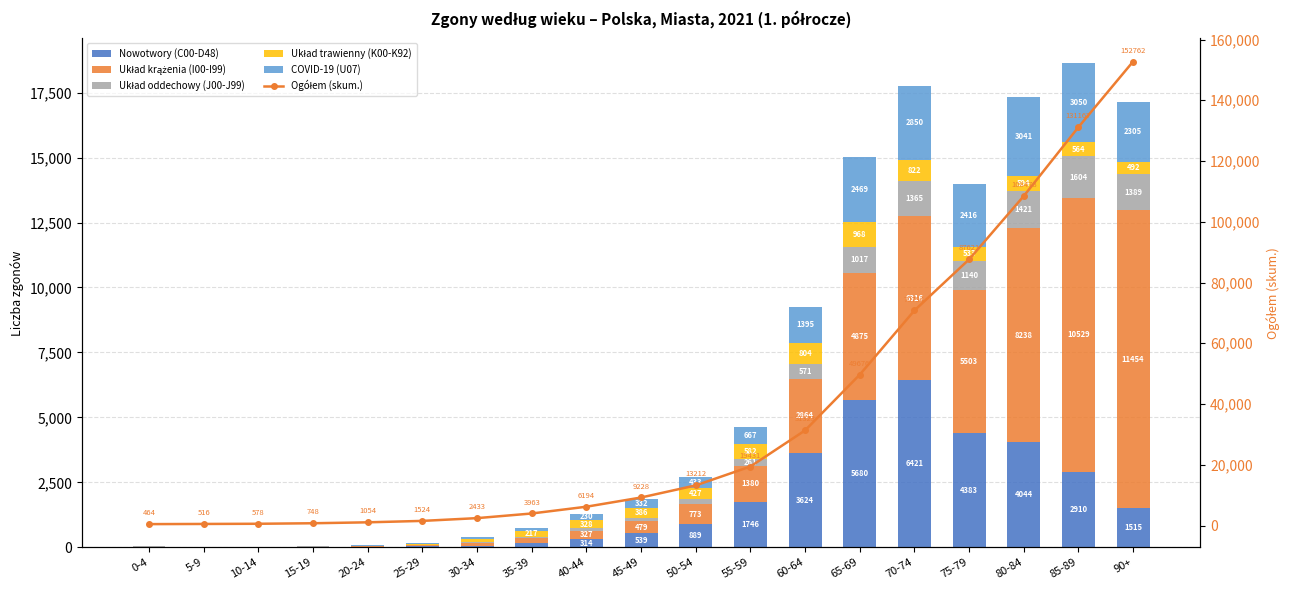

Rank the series by their maximum value, from lowest to highest.

Układ trawienny (K00-K92), Układ oddechowy (J00-J99), COVID-19 (U07), Nowotwory (C00-D48), Układ krążenia (I00-I99), Ogółem (skum.)